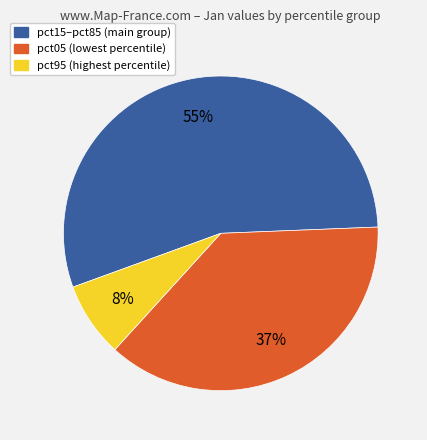

To the nearest percent, what is the average slice percentage?

33%